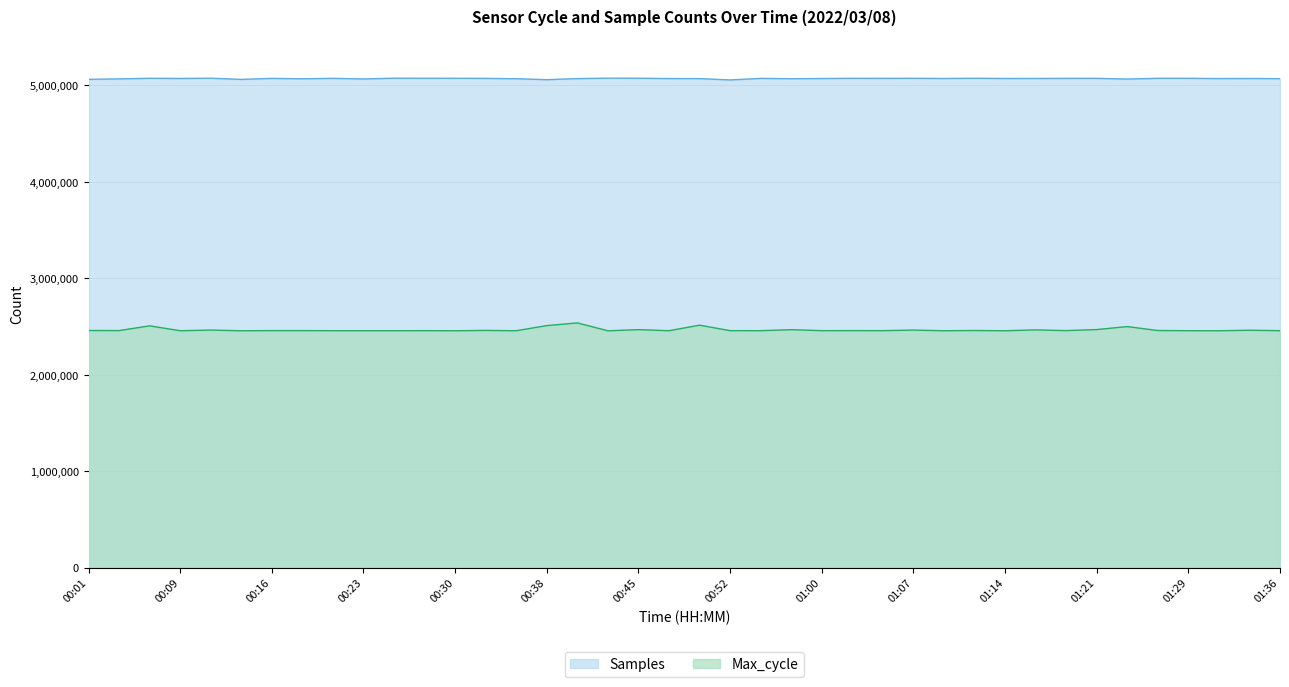

Which series has the widest spread of values?

Max_cycle